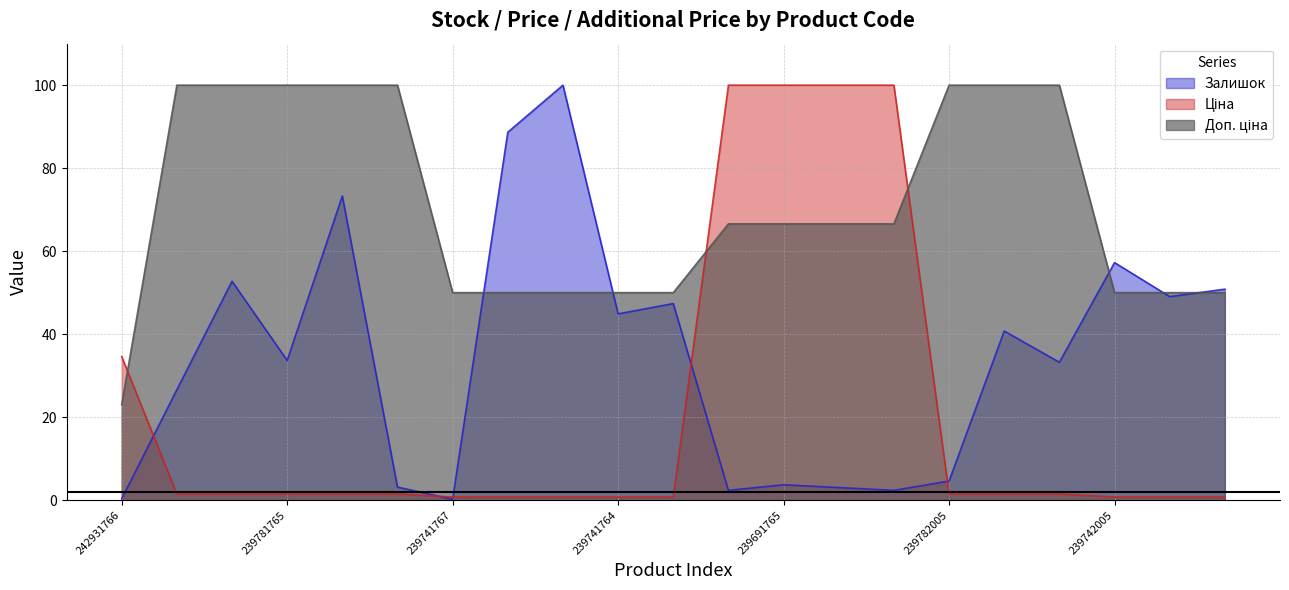

How many values in the Залишок series are below 33?

9